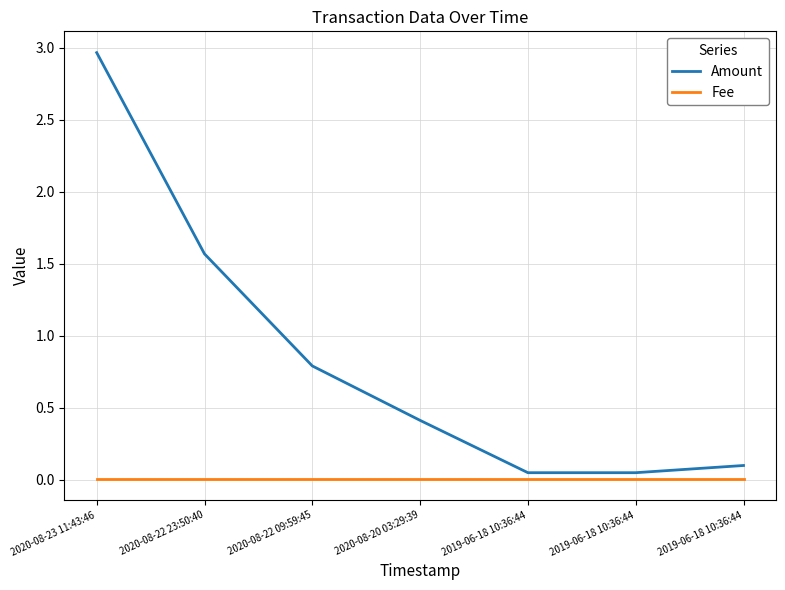

What is the maximum value shown in the chart?

3.0